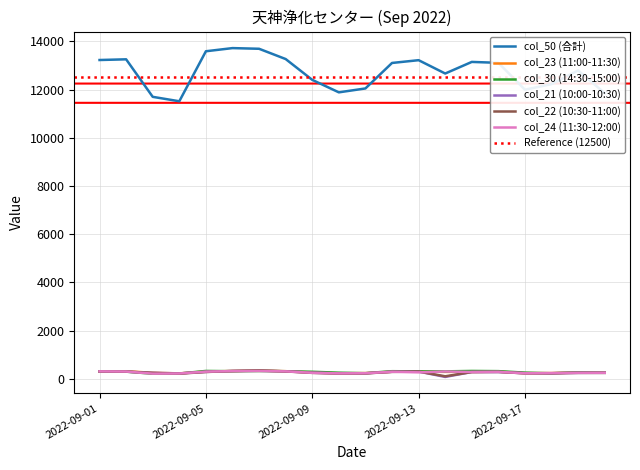

Where does the col_23 (11:00-11:30) series first go above 291?

2022-09-01